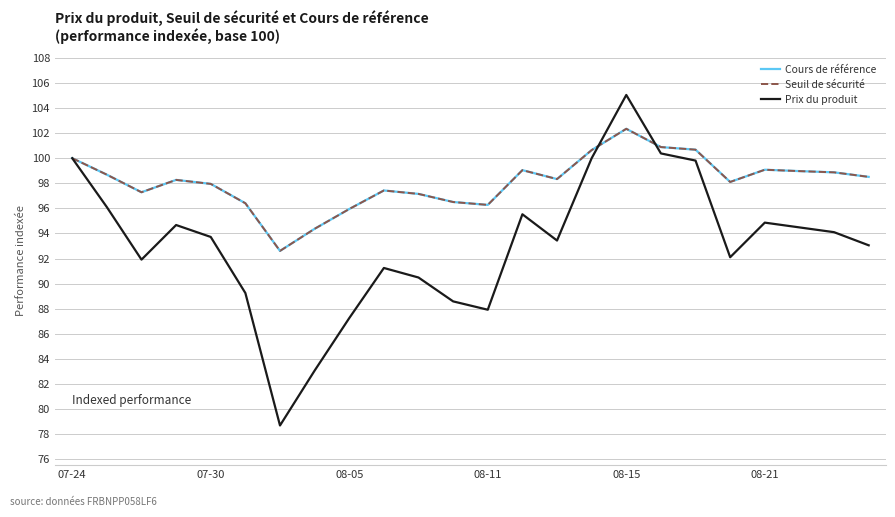

Does the chart display data point markers on the line(s)?

No